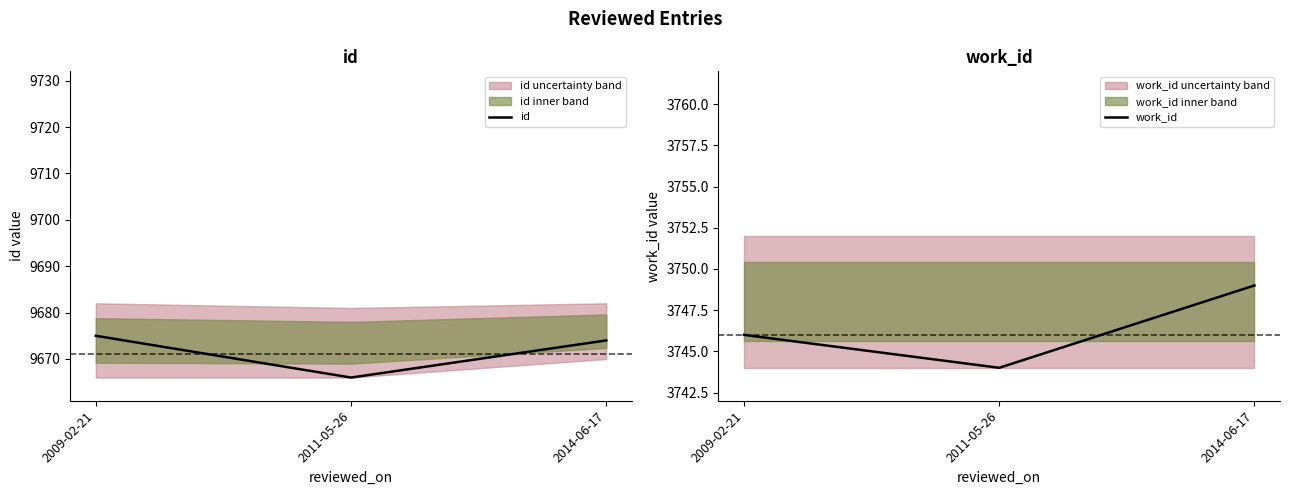

Reading left to right, extract all data points from this chart.

id: 2009-02-21=9675	2011-05-26=9666	2014-06-17=9674
work_id: 2009-02-21=3746	2011-05-26=3744	2014-06-17=3749